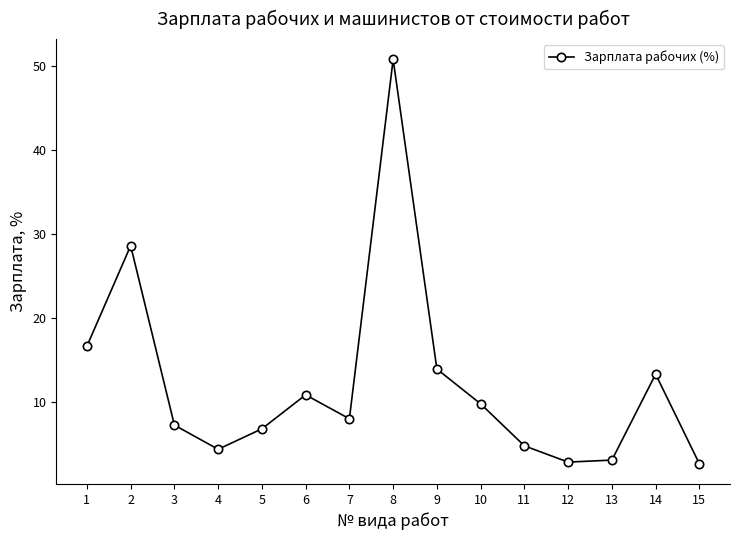

What is the sum of the values at 2 and 14?

42.0